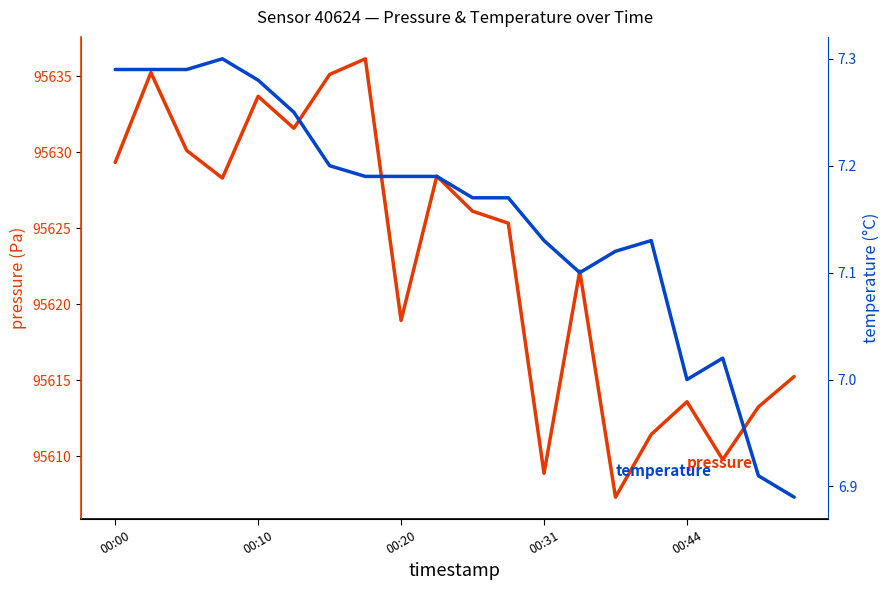

Reading right to left, what are all the values shown in this chart?

pressure: 95615.2	95613.2	95609.8	95613.6	95611.4	95607.3	95622.2	95608.9	95625.3	95626.1	95628.4	95618.9	95636.2	95635.1	95631.6	95633.7	95628.3	95630.1	95635.2	95629.3
temperature: 6.9	6.9	7.0	7.0	7.1	7.1	7.1	7.1	7.2	7.2	7.2	7.2	7.2	7.2	7.2	7.3	7.3	7.3	7.3	7.3